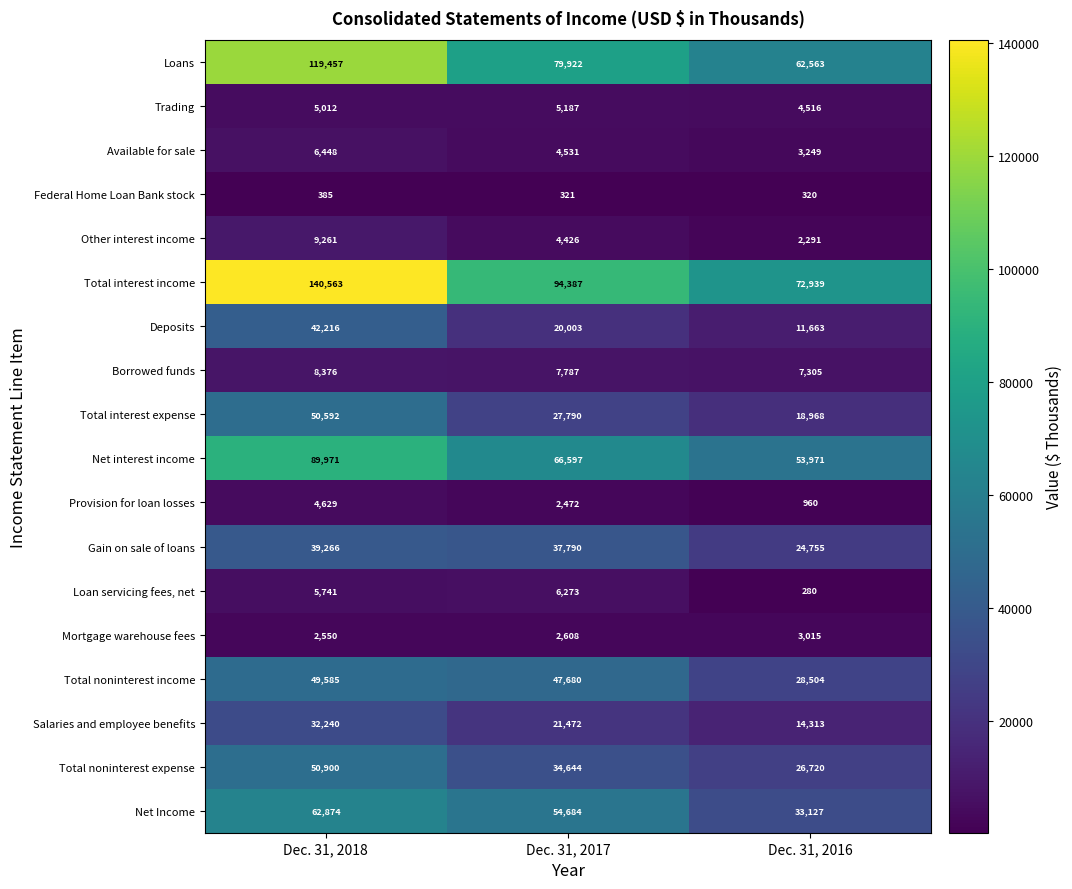

How many distinct data groups are displayed?

18